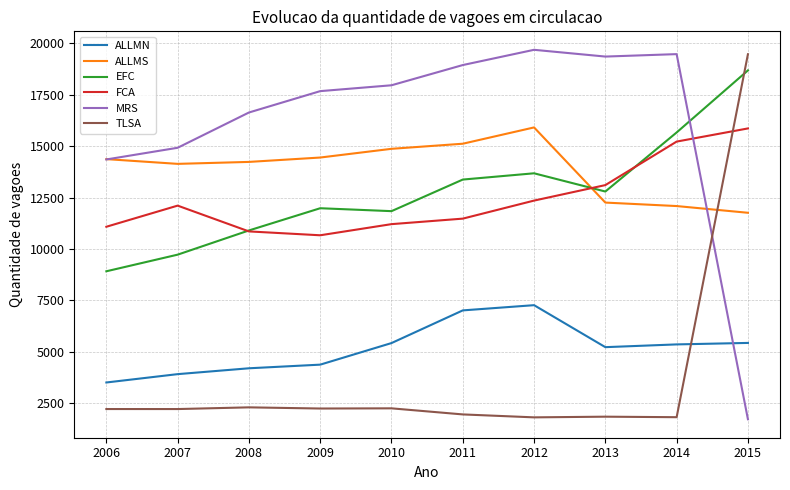

What is the difference between the MRS values at 2015 and 2009?

15966